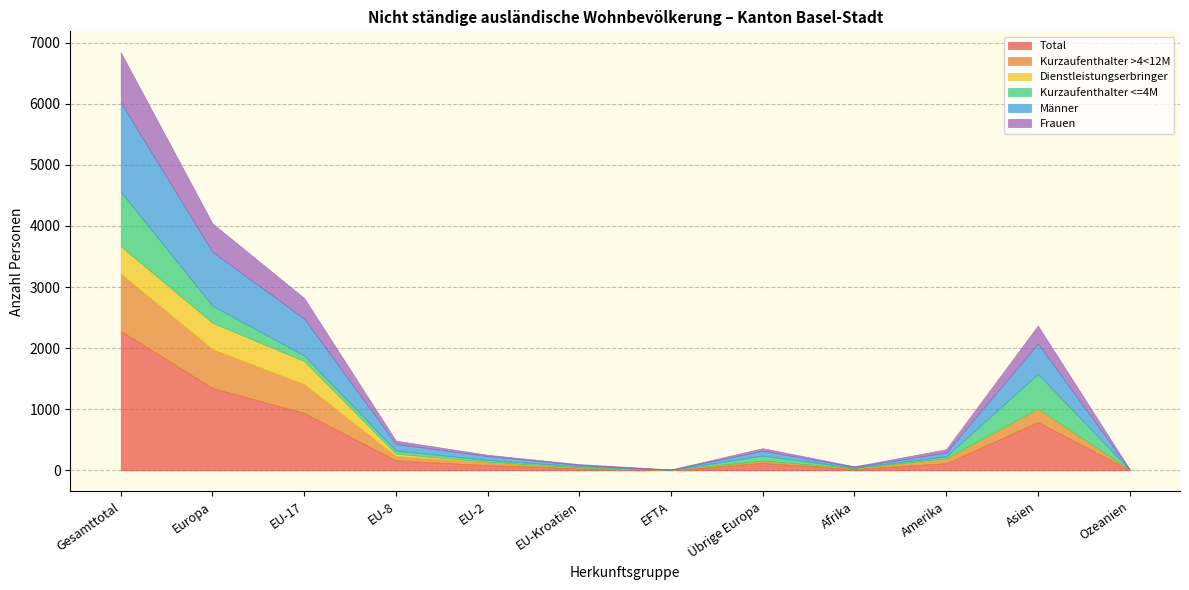

Which series has the largest range (max minus min)?

Total